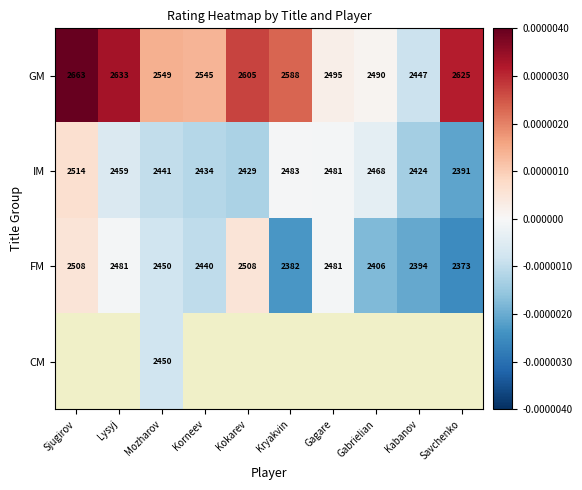

List the labels in order of GM value, largest first.

Sjugirov, Lysyj, Savchenko, Kokarev, Kryakvin, Mozharov, Korneev, Gagare, Gabrielian, Kabanov